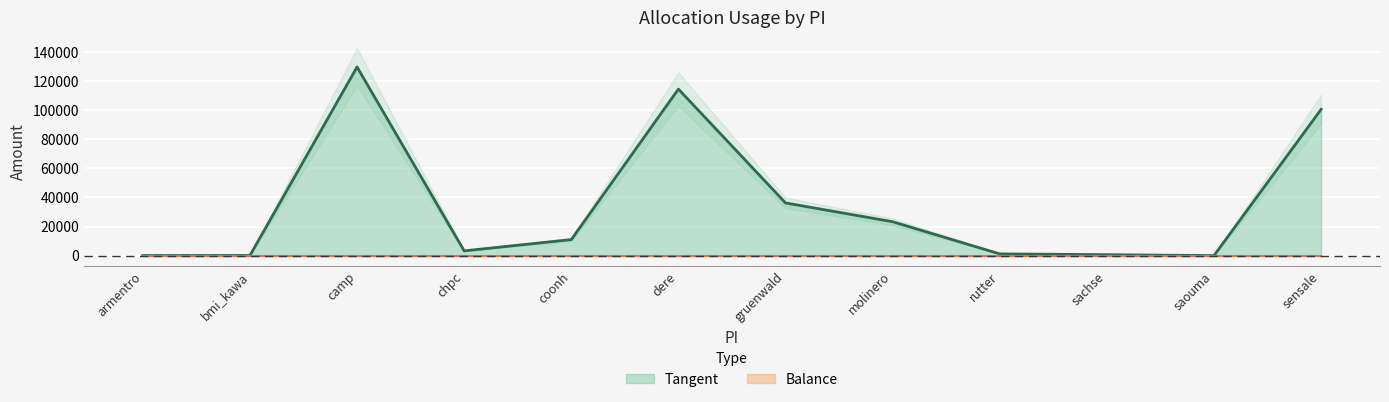

List the labels in order of value, largest first.

camp, dere, sensale, gruenwald, molinero, coonh, chpc, rutter, sachse, bmi_kawa, armentro, saouma